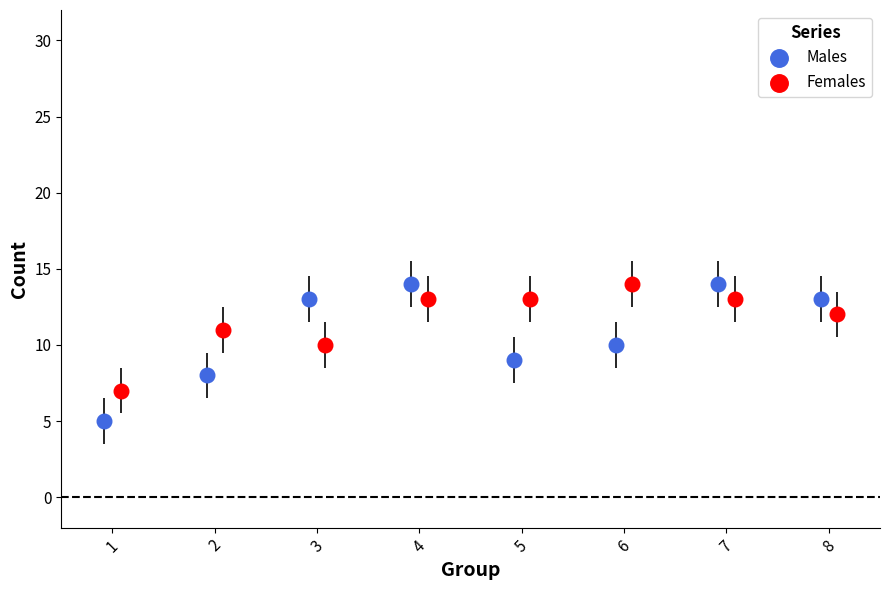

Which series has the largest Y range (max minus min)?

Males